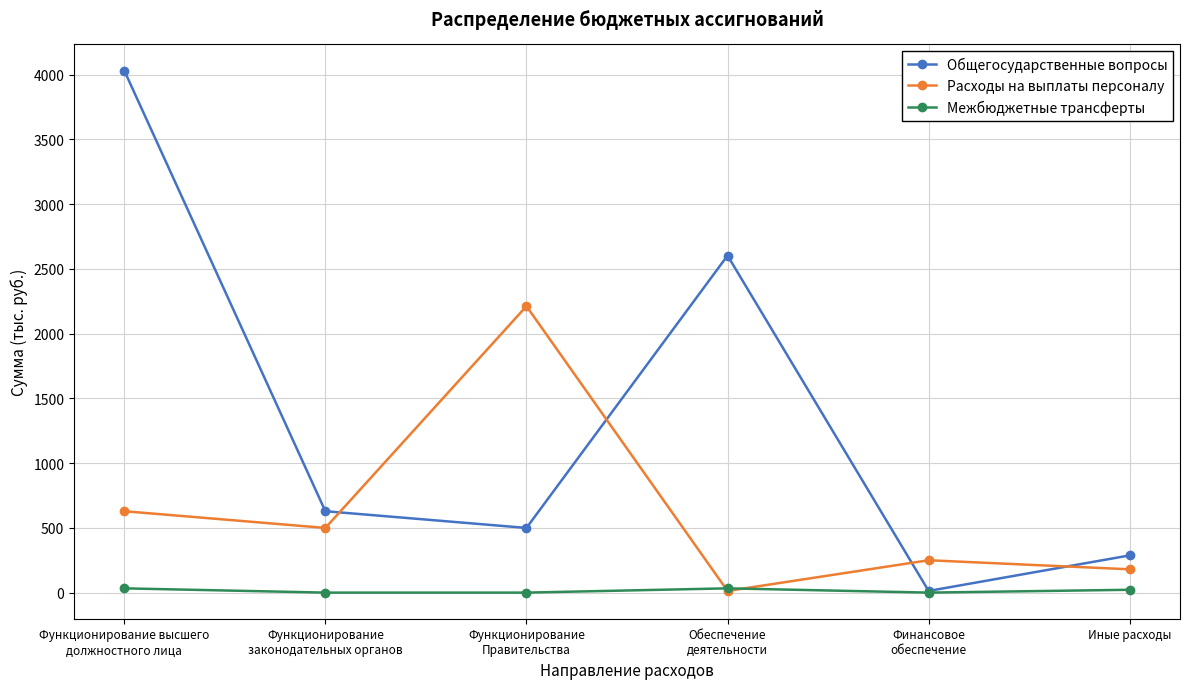

Which category has the lowest value in the Расходы на выплаты персоналу series?

Обеспечение
деятельности